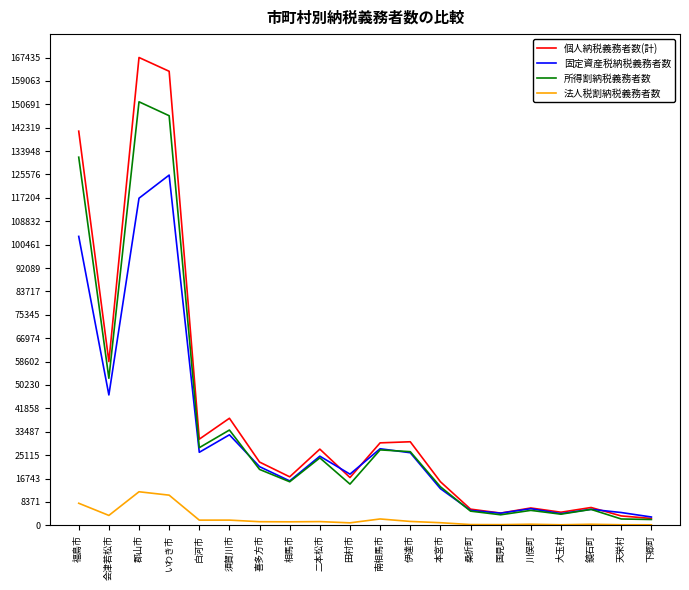

How many categories are shown in the chart?

20